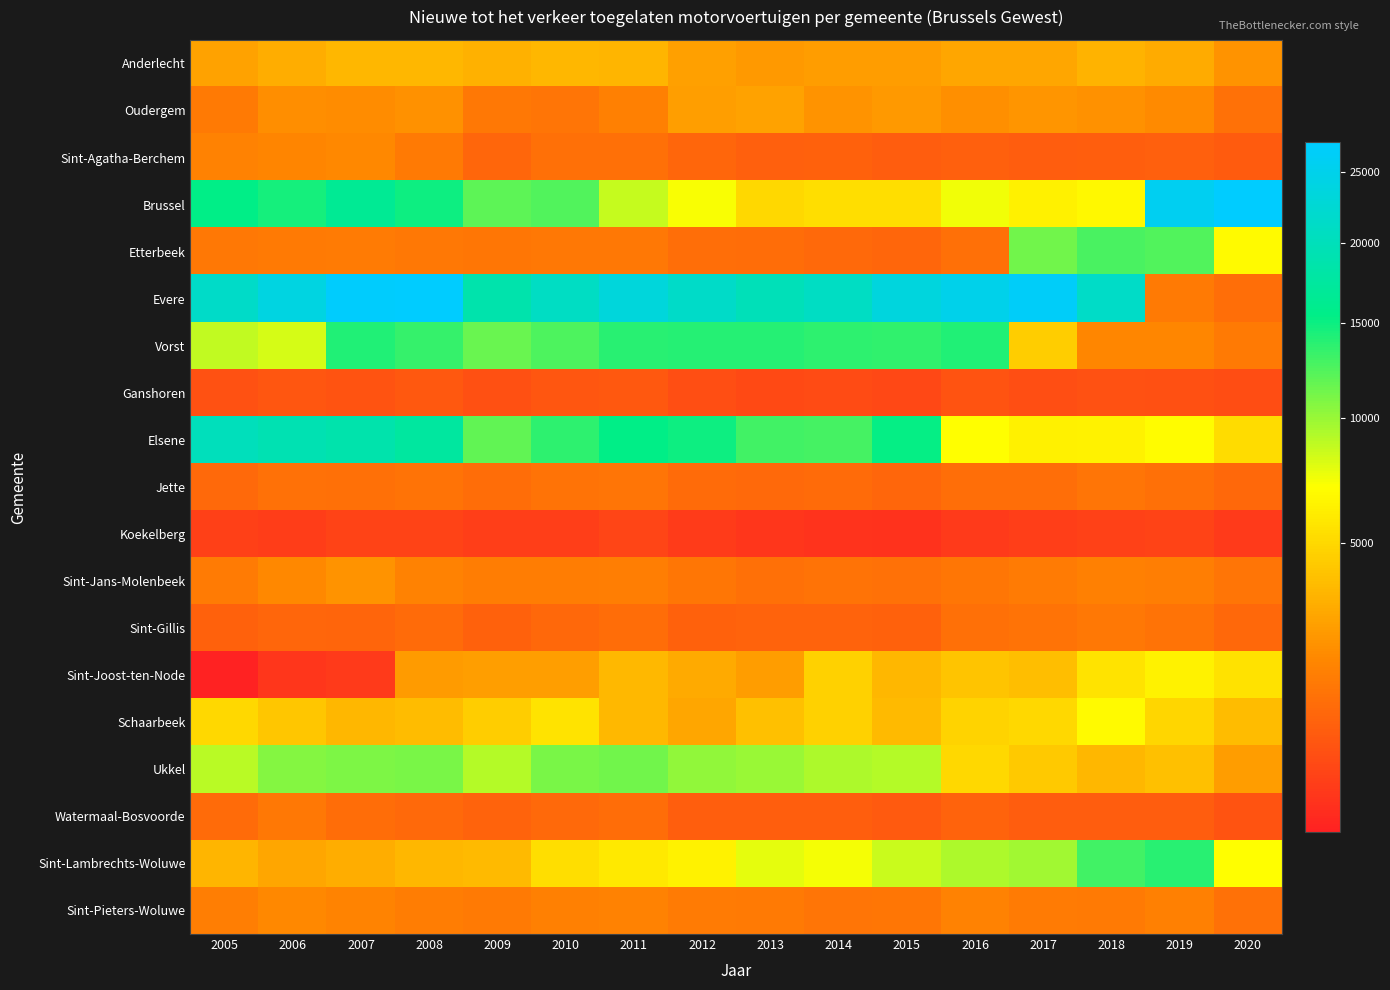

Which has a higher value, 2018 or 2015?

2018